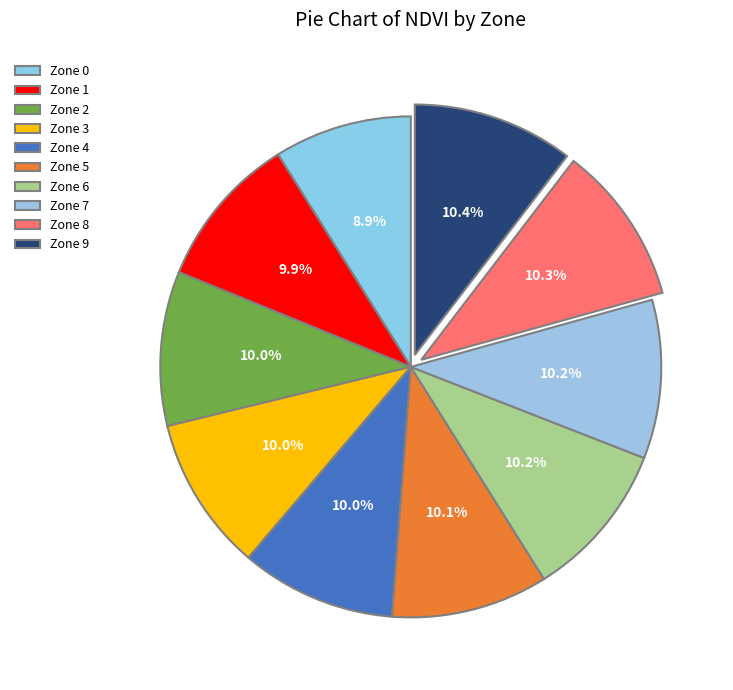

What is the smallest slice in the pie chart?

Zone 0